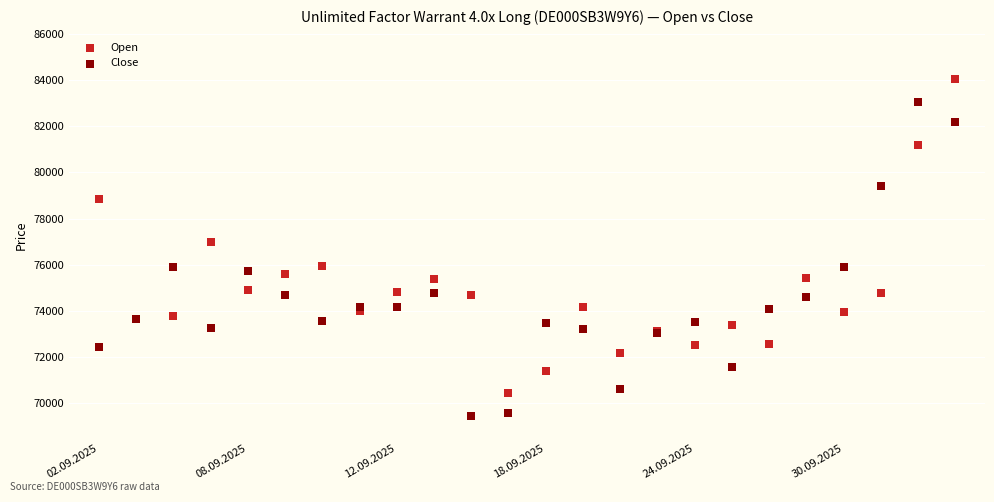

Which series reaches the minimum Y coordinate?

Close